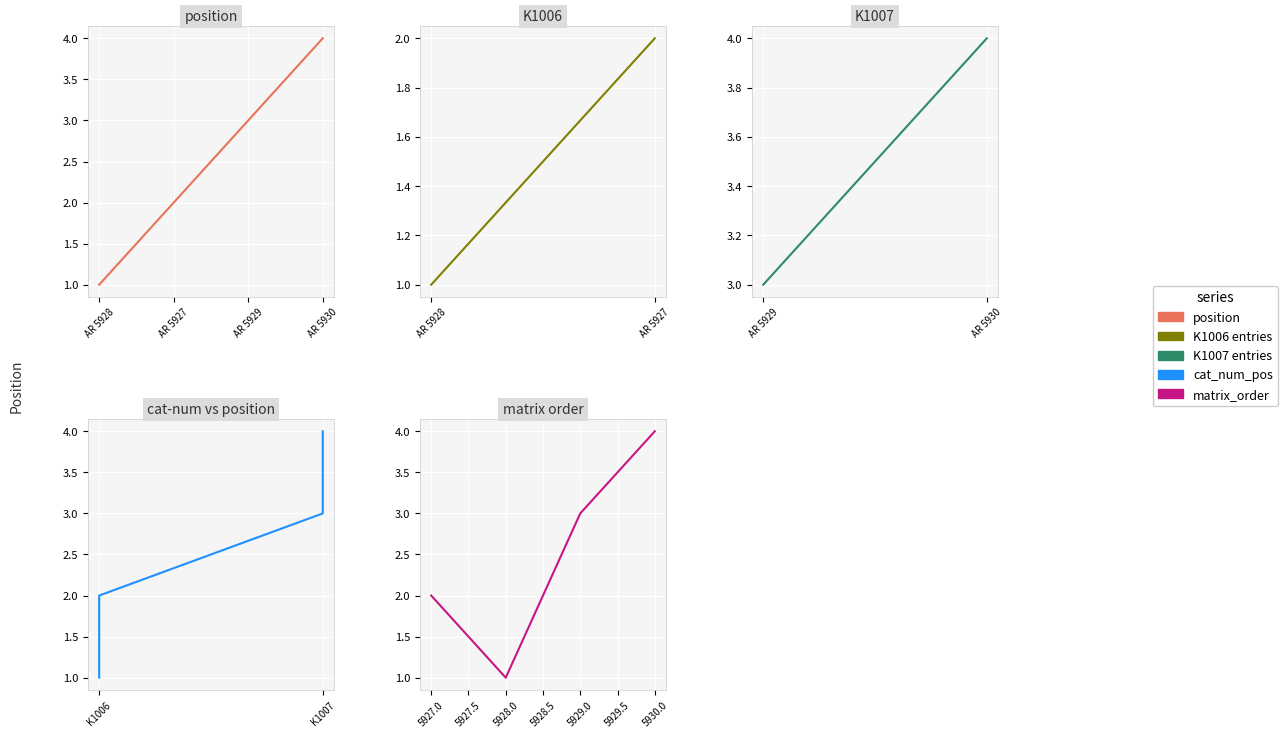

The chart shows a value of 1 at AR 5928. True or false?

False